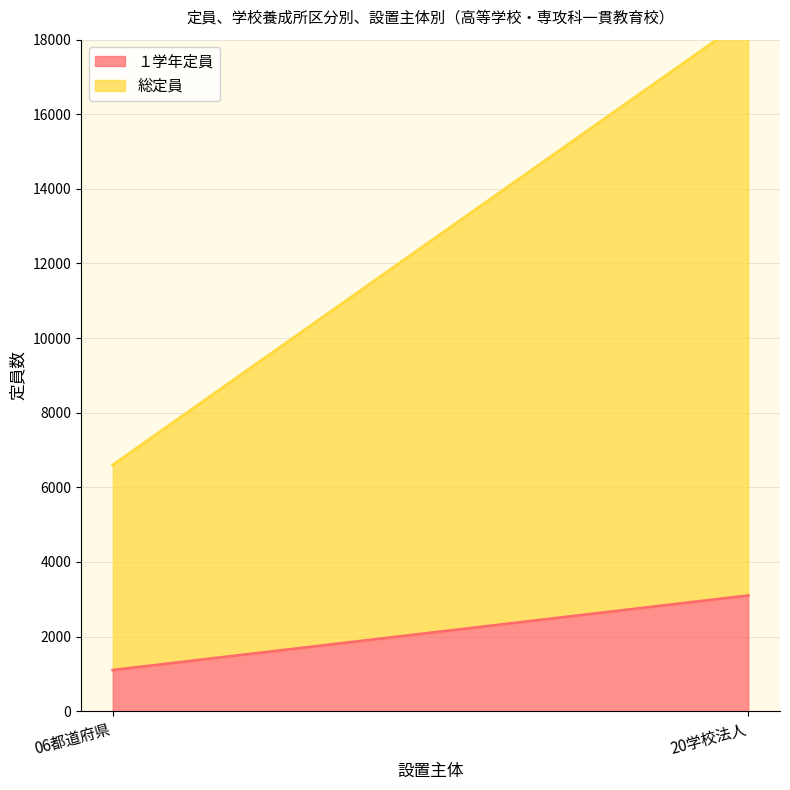

What value does the １学年定員 series have at 20学校法人, to the nearest 10?

3100